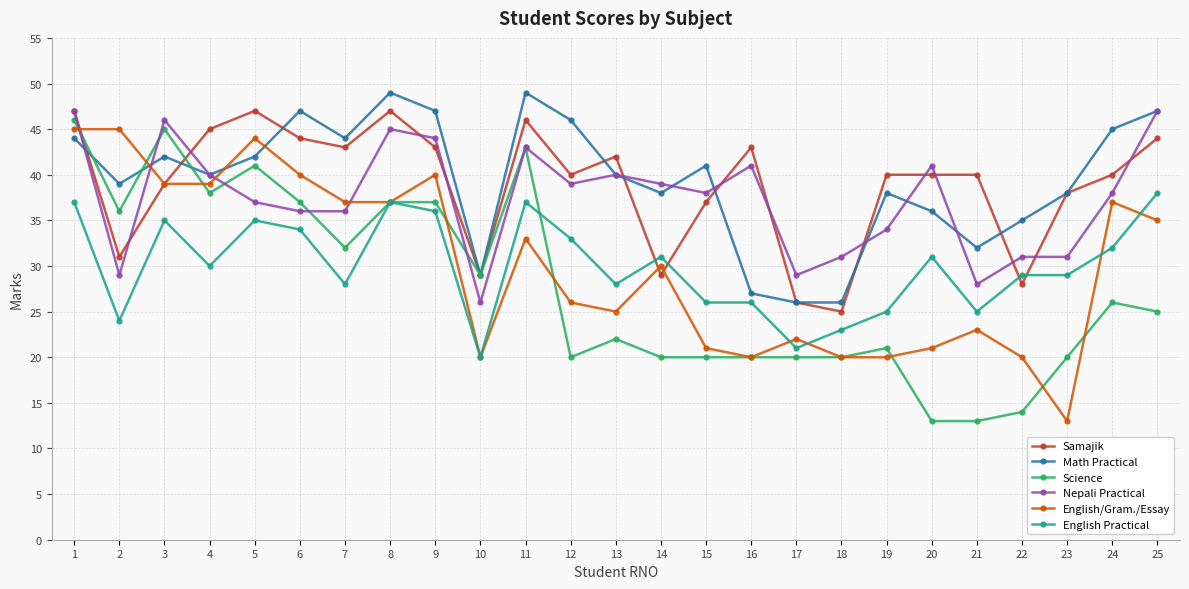

How many data points does each series have?

25